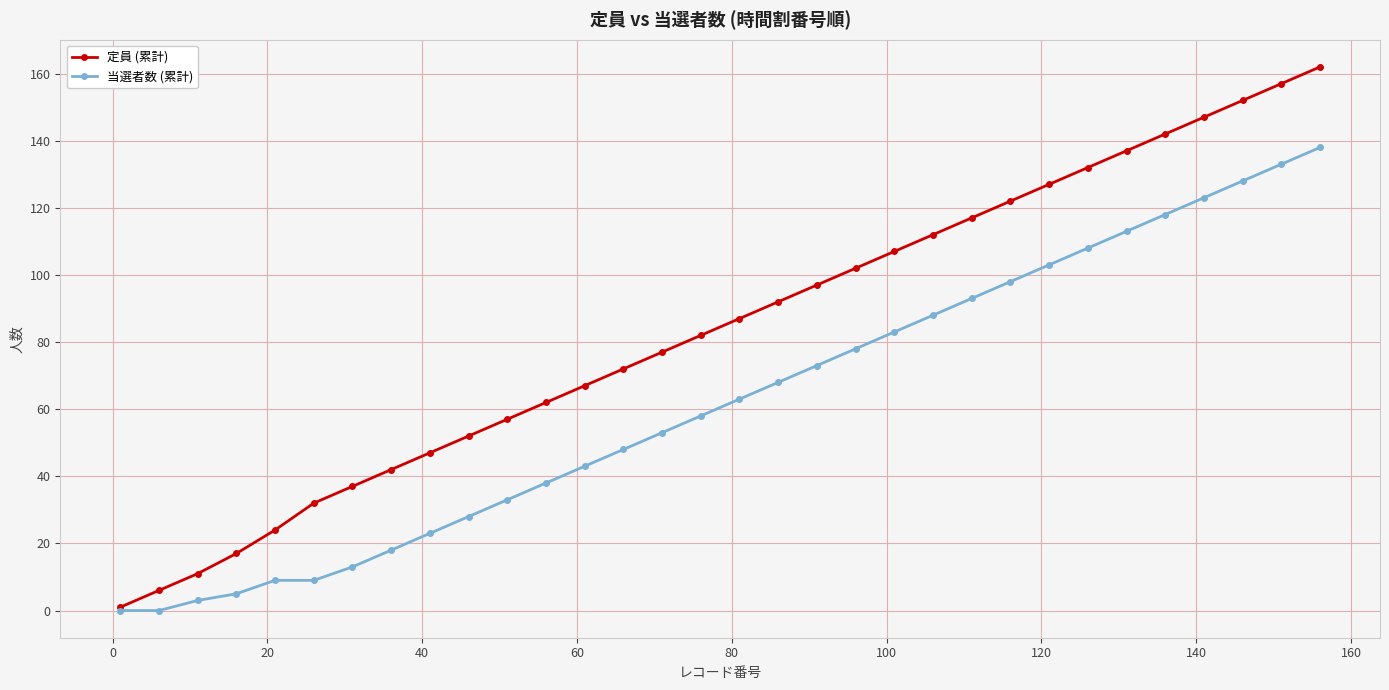

Which series has the largest range (max minus min)?

定員 (累計)